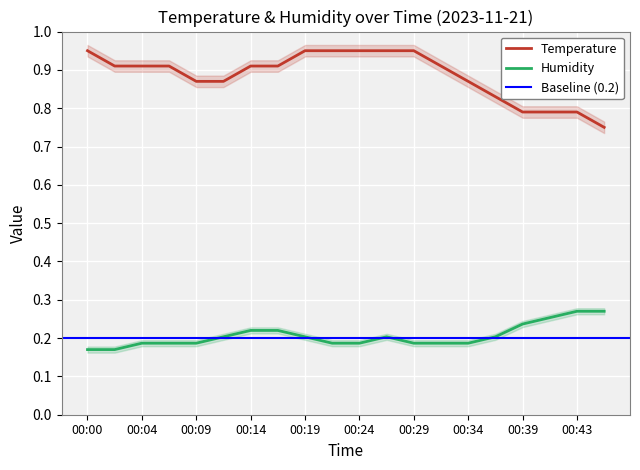

Is the value of temperature at 00:14 greater than the value of humidity at 00:39?

Yes